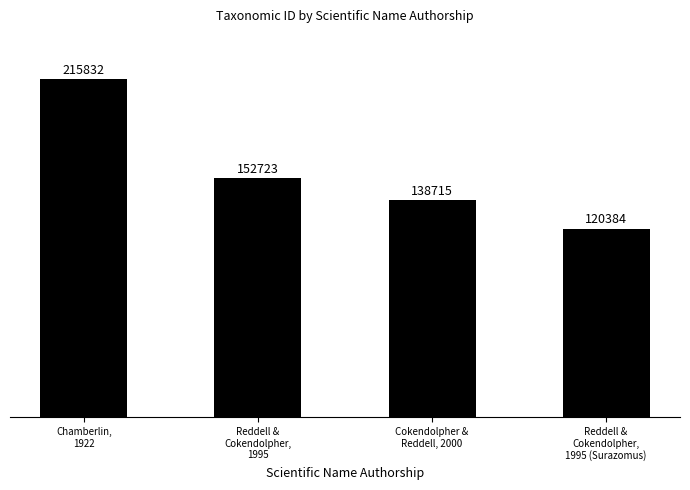

Which category has the highest value across all series?

Chamberlin,
1922